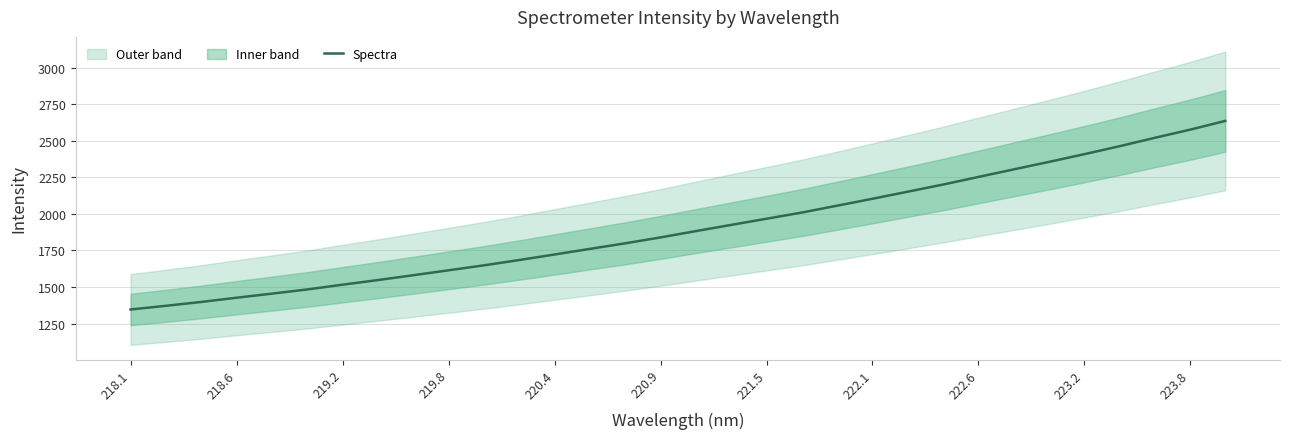

True or false: the data has more than 2 interior local peaks.

False